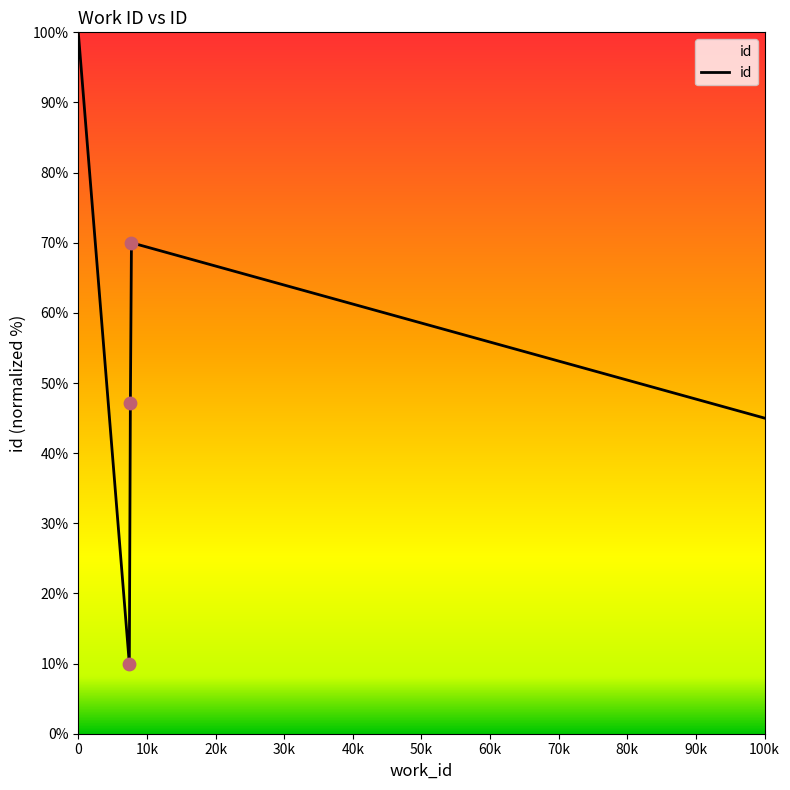

What is the maximum value shown in the chart?

100.0